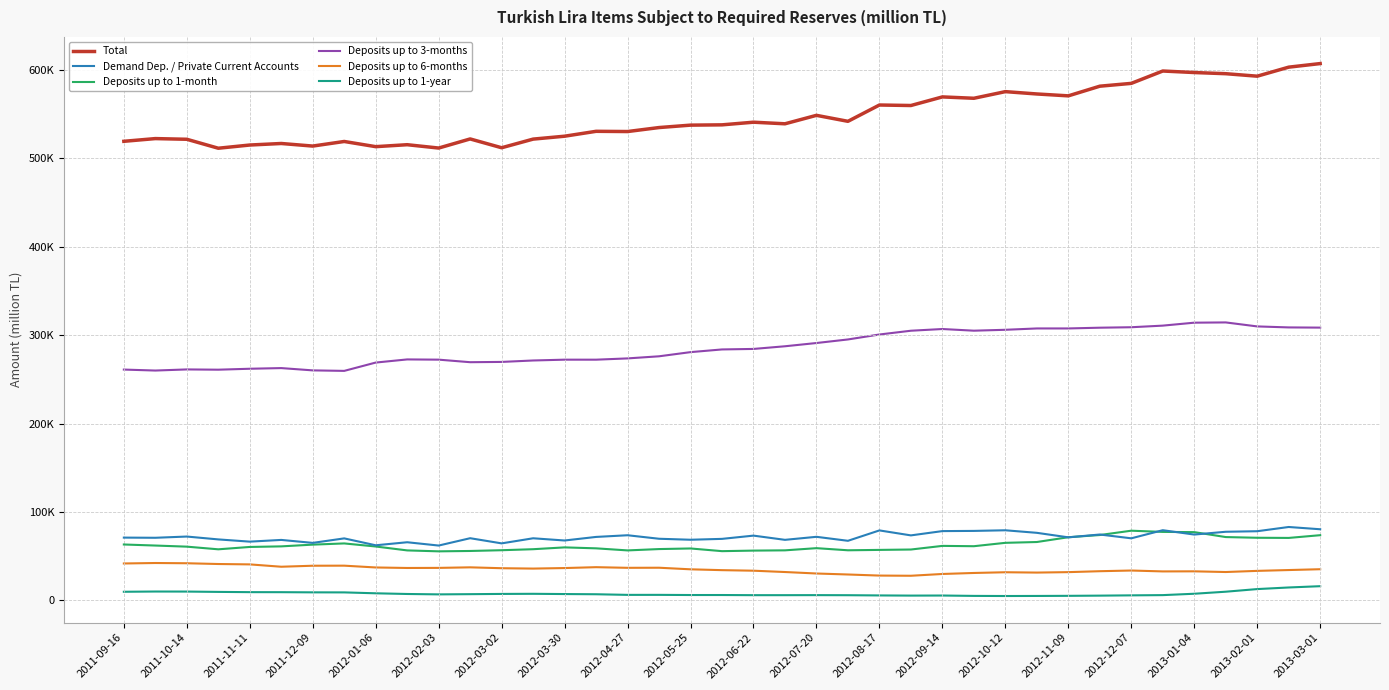

Rank the series by their maximum value, from lowest to highest.

Deposits up to 1-year, Deposits up to 6-months, Deposits up to 1-month, Demand Dep. / Private Current Accounts, Deposits up to 3-months, Total